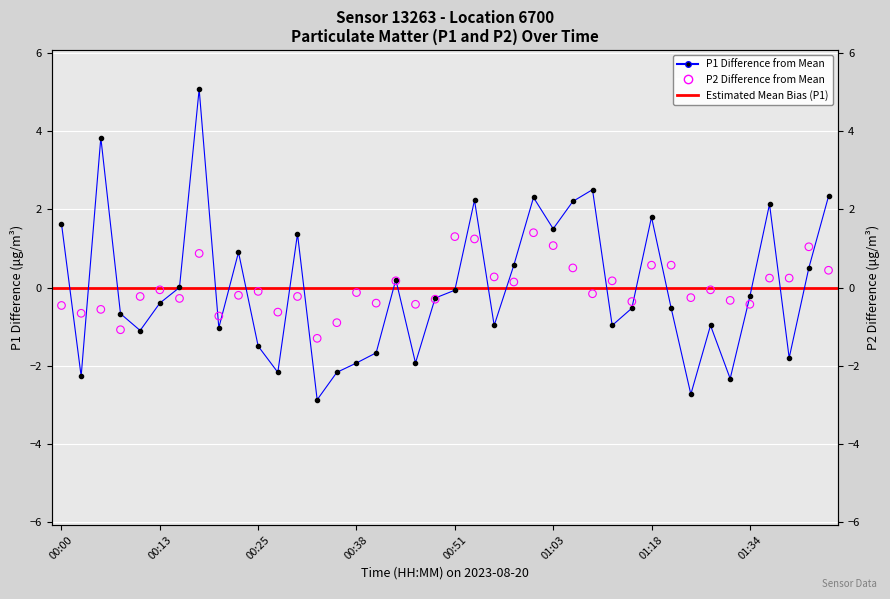

Which series has the largest total across all categories?

P1